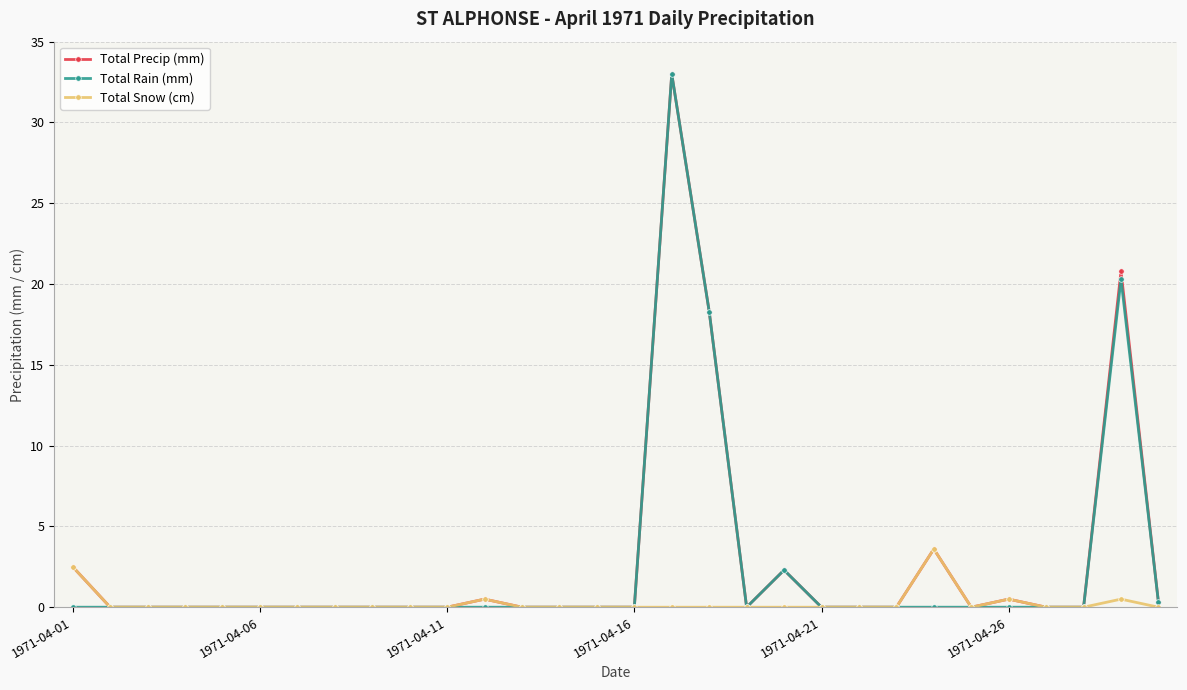

True or false: Total Precip (mm) has more than 2 points higher than both neighbors.

True